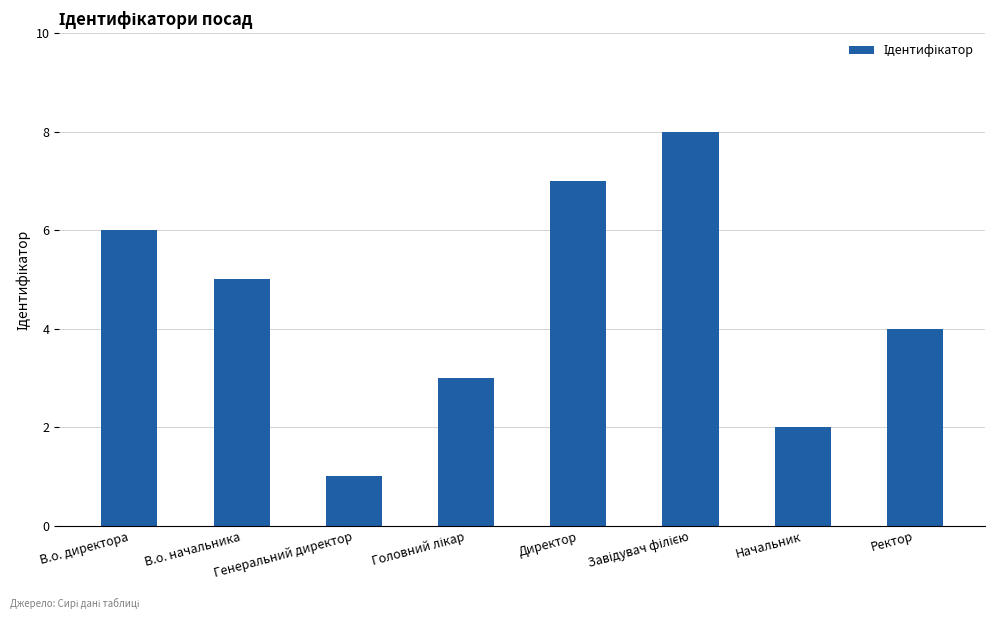

True or false: the data shows 7 at Директор.

True